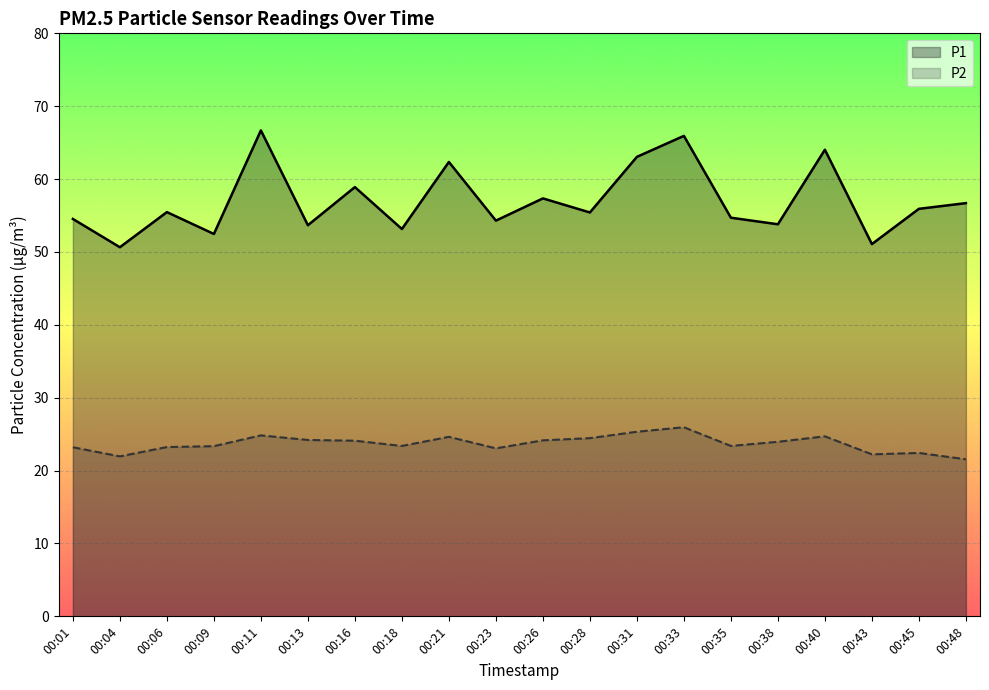

List the labels in order of P1 value, largest first.

00:11, 00:33, 00:40, 00:31, 00:21, 00:16, 00:26, 00:48, 00:45, 00:06, 00:28, 00:35, 00:01, 00:23, 00:38, 00:13, 00:18, 00:09, 00:43, 00:04